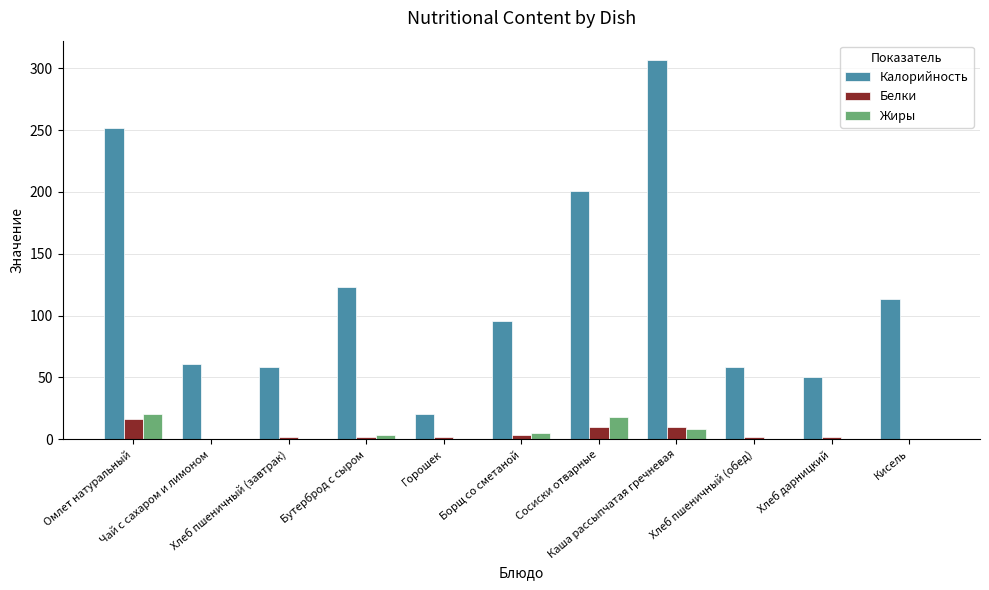

Which series has the largest total across all categories?

Калорийность